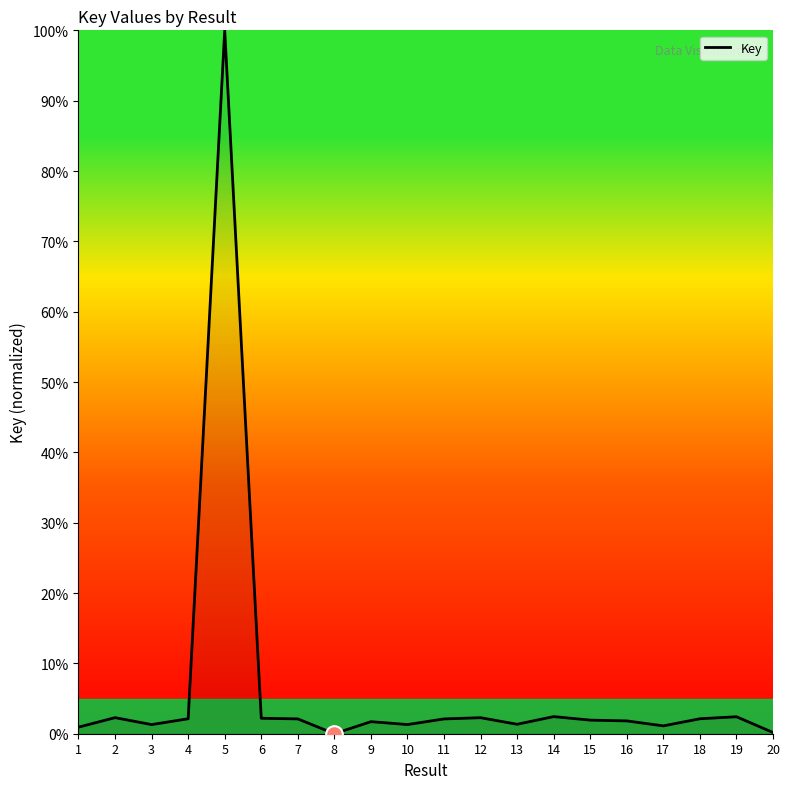

What is the difference between the maximum and minimum values?

100.0